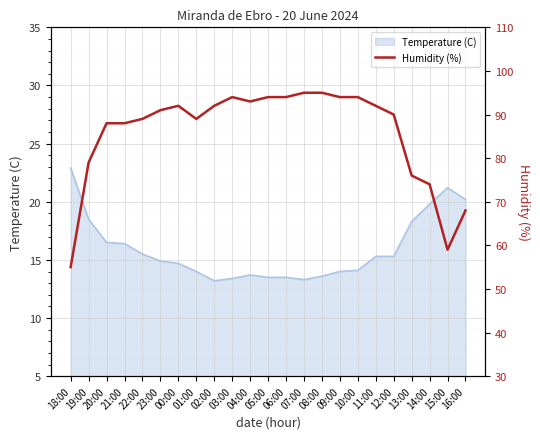

Where is Temperature (C) nearest to the value 18?

13:00